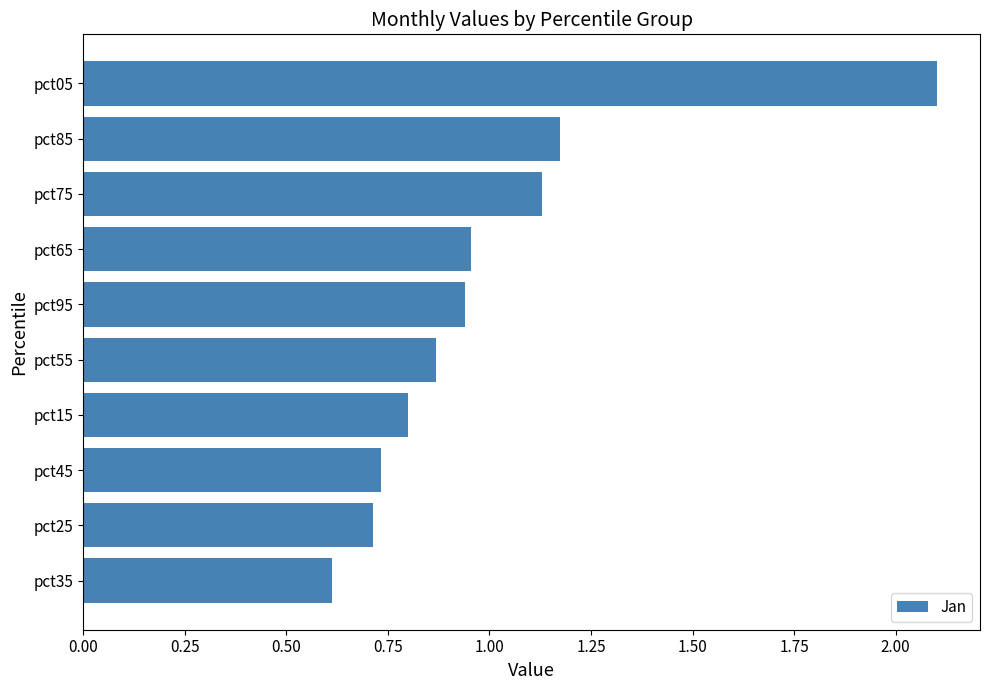

What is the sum of the values at pct85 and pct25?

1.9